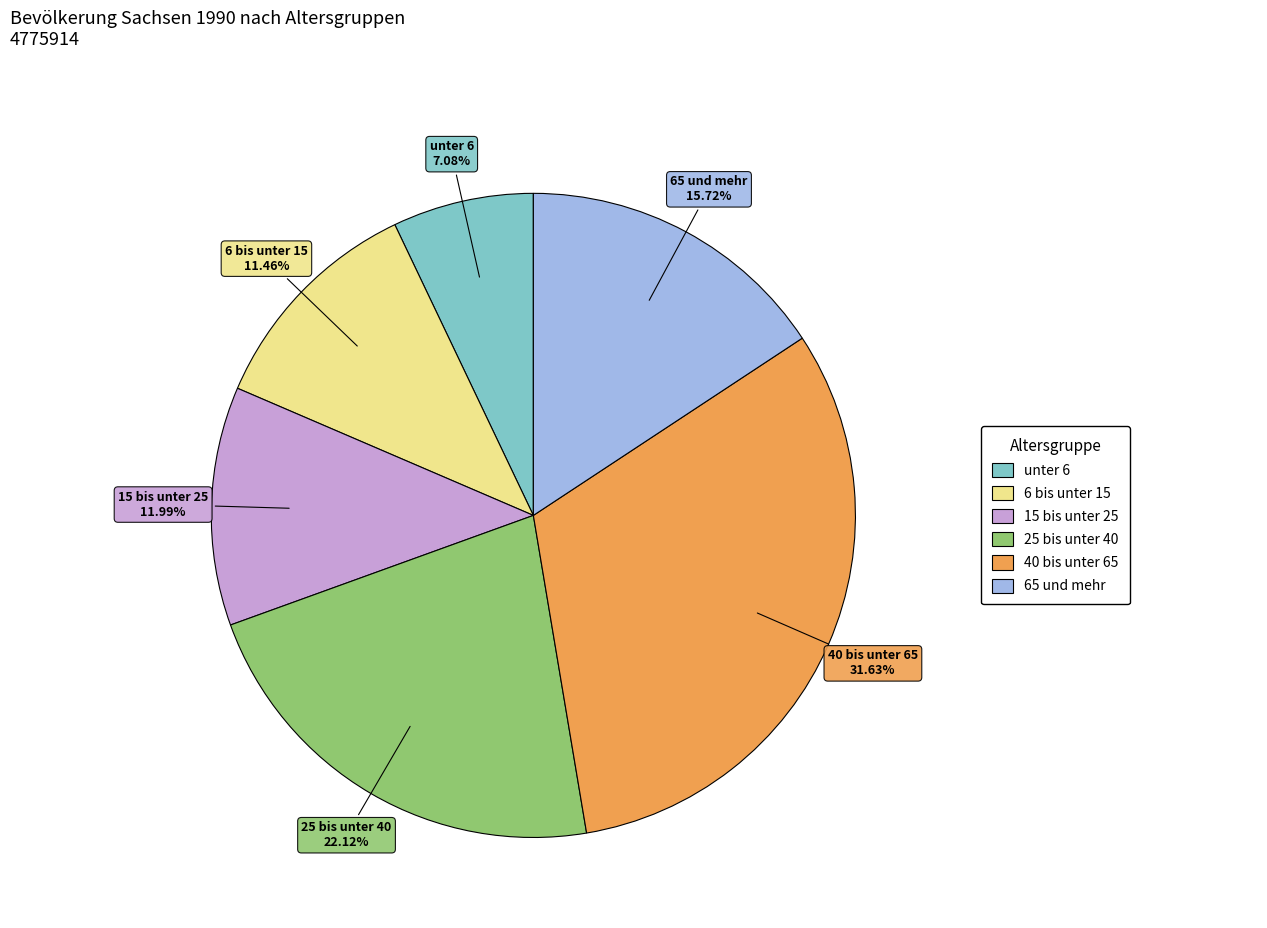

Count the number of slices in the pie.

6